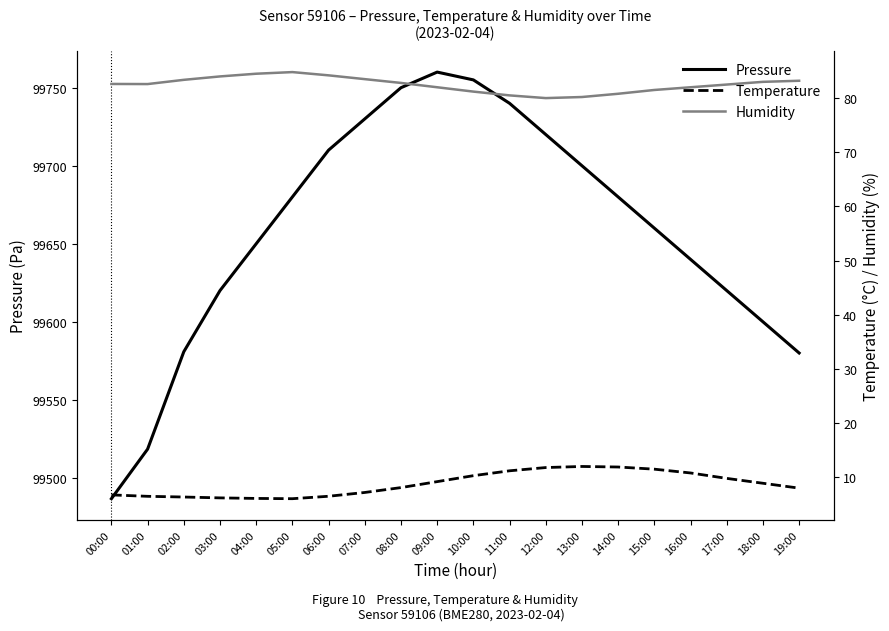

Where does the Humidity series first go above 82?

00:00